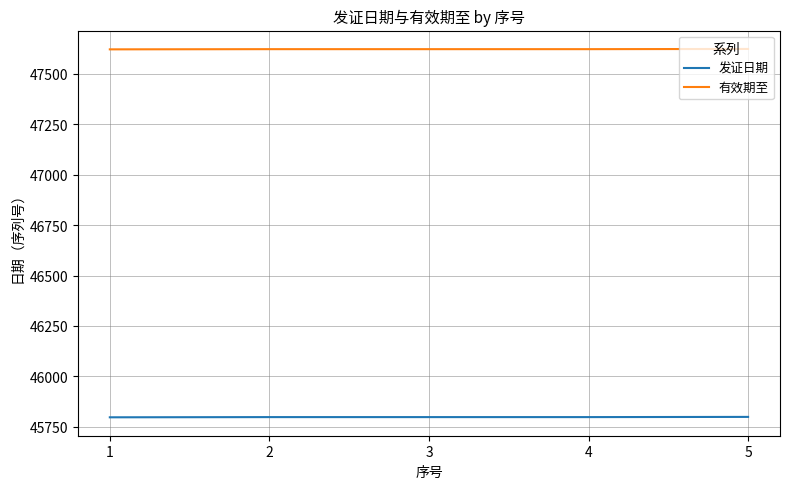

Count the number of categories in the chart.

5